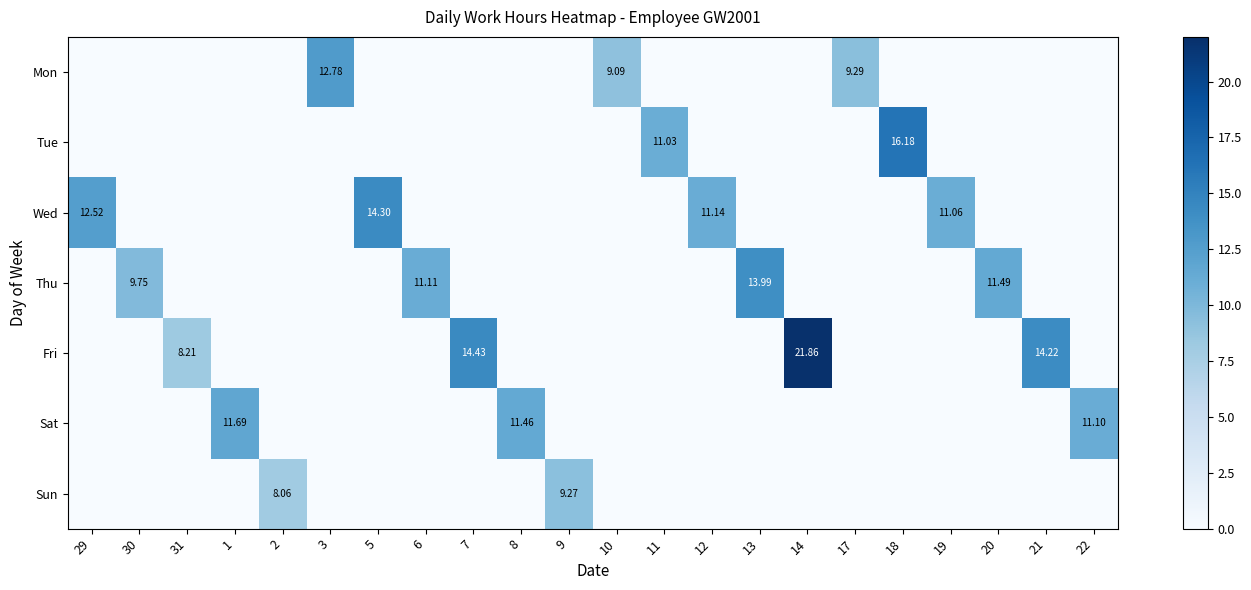

Is the value of Fri at 21 greater than the value of Sat at 8?

Yes